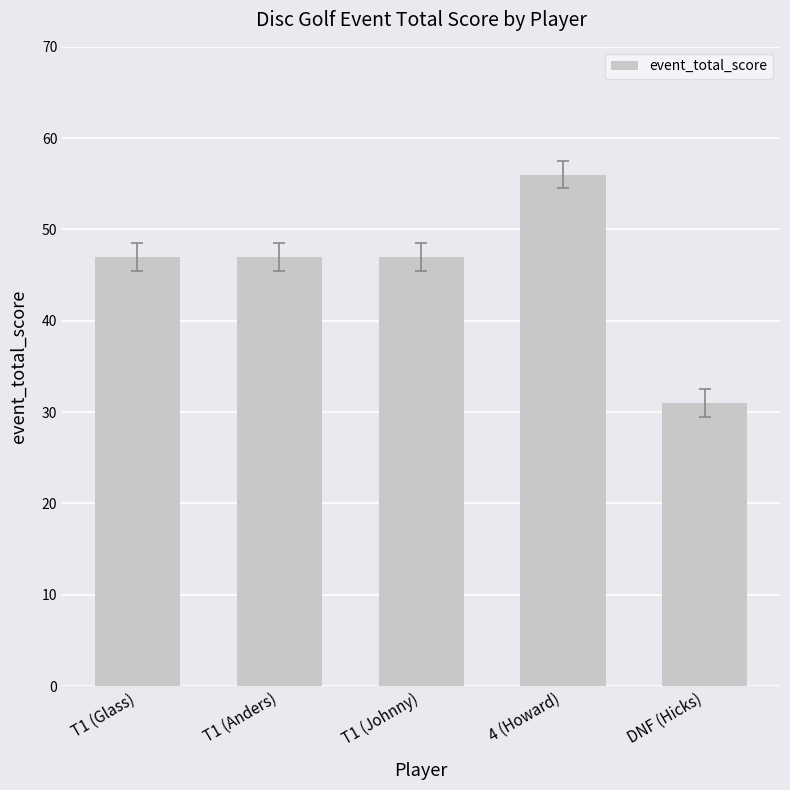

What is the approximate value at DNF (Hicks)?

31